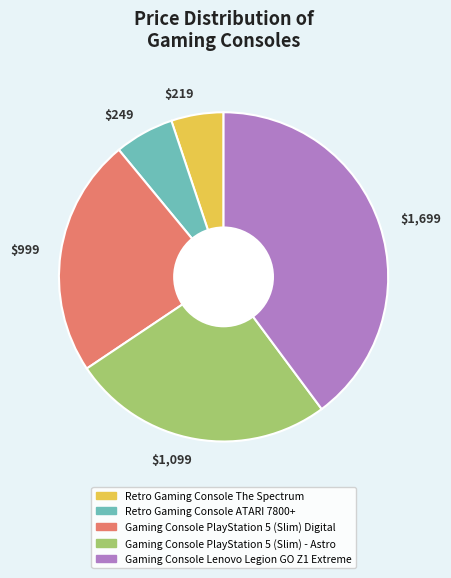

Which slice is the largest?

$1,699